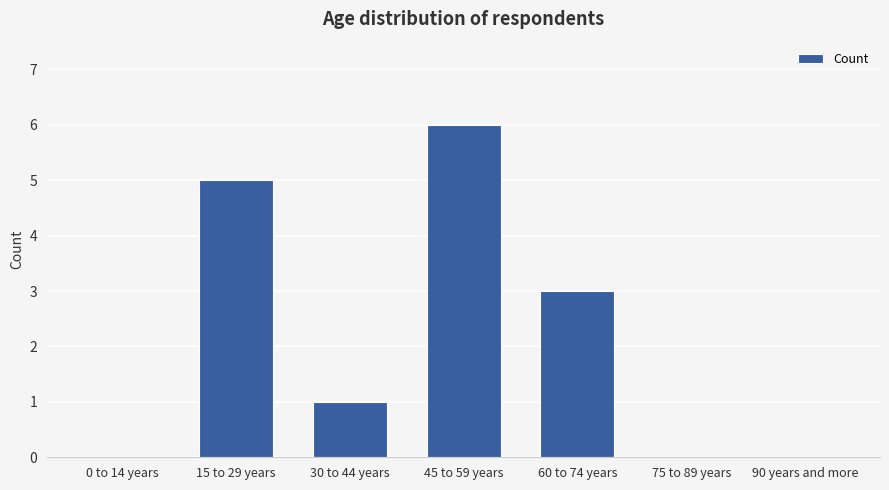

What is the approximate value at 60 to 74 years?

3